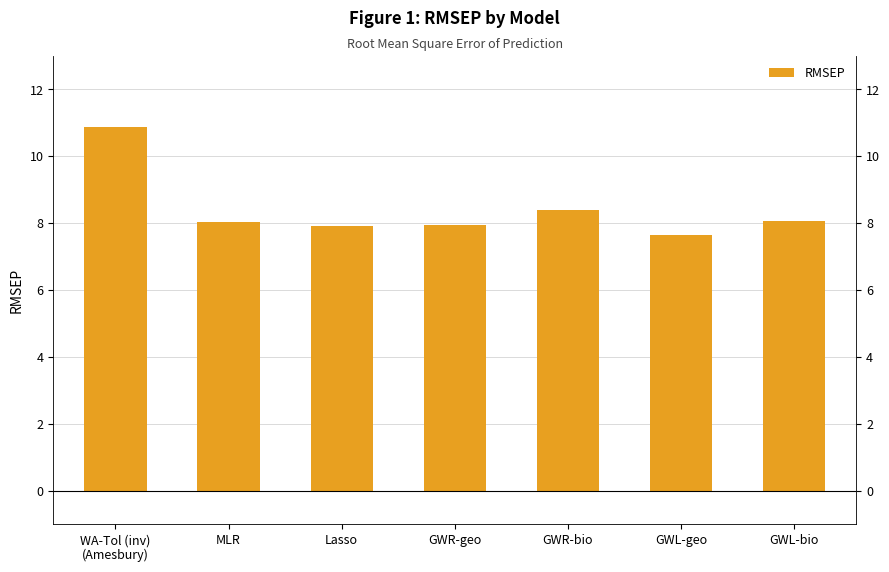

What is the change in value from Lasso to GWR-bio?

+0.5